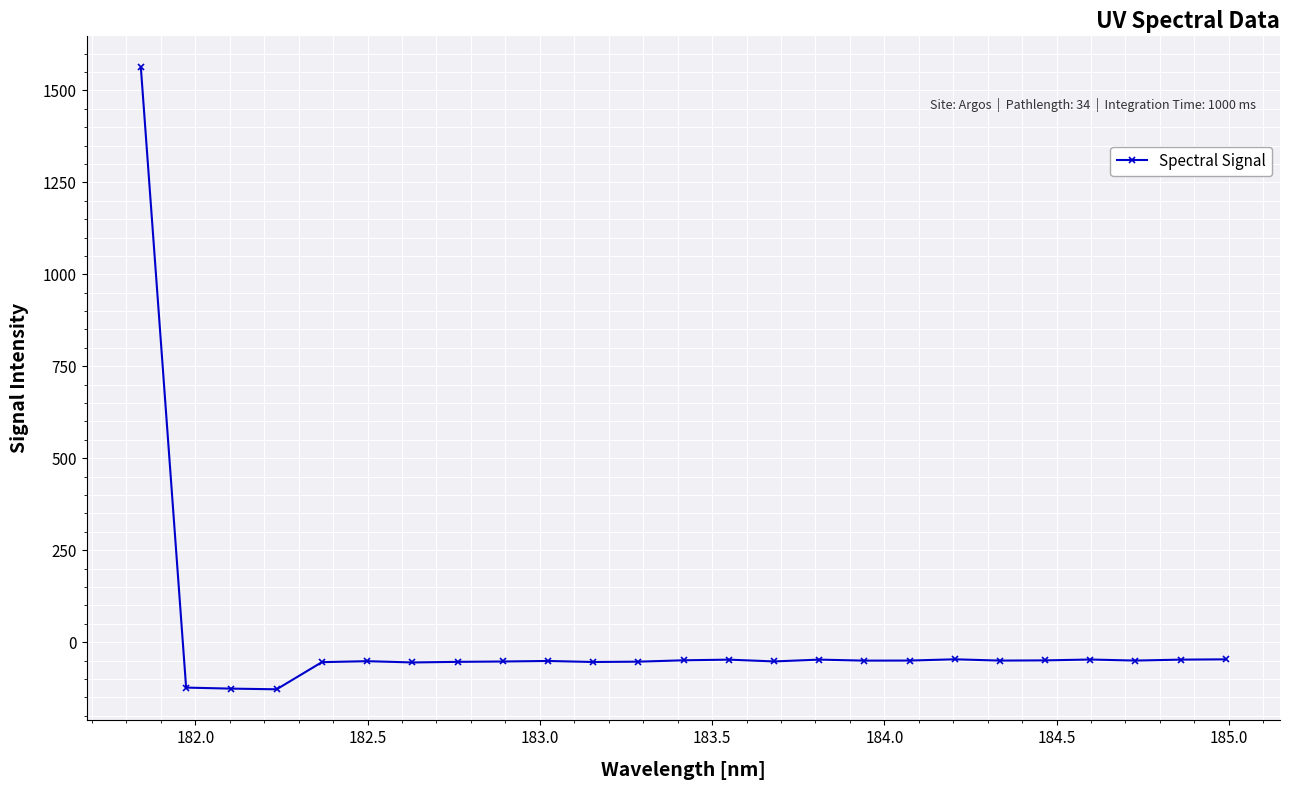

What is the maximum value shown in the chart?

1562.4